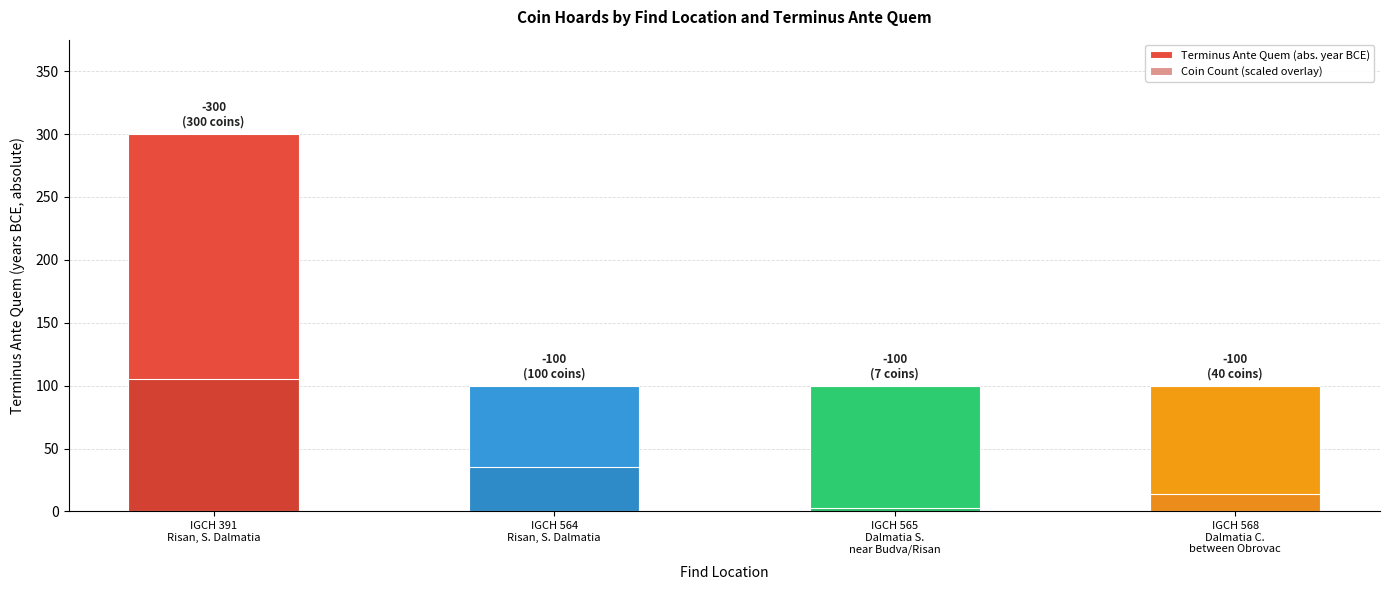

Reading left to right, transcribe all the data shown in this chart.

Terminus Ante Quem (abs. year BCE): 300.0	100.0	100.0	100.0
Coin Count (scaled overlay): 105.0	35.0	2.4	14.0